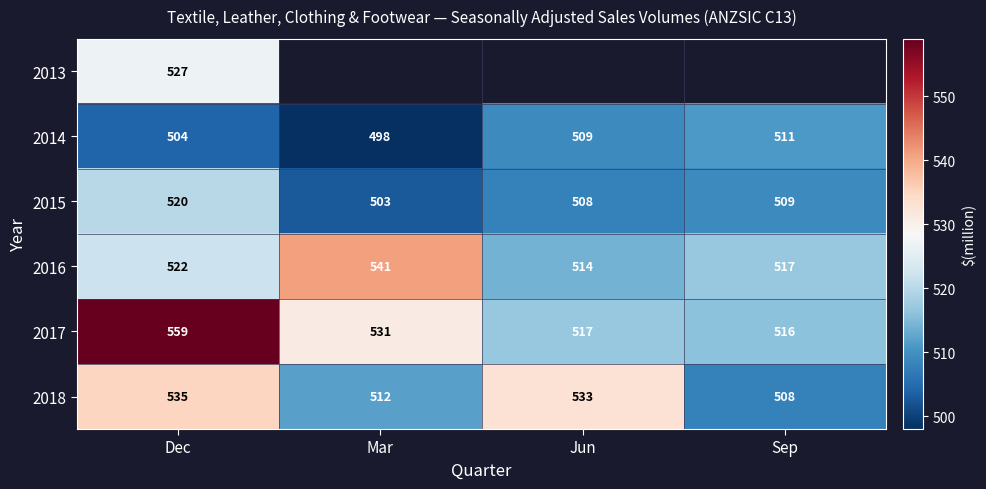

Which series changed the most between Dec and Jun?

2017